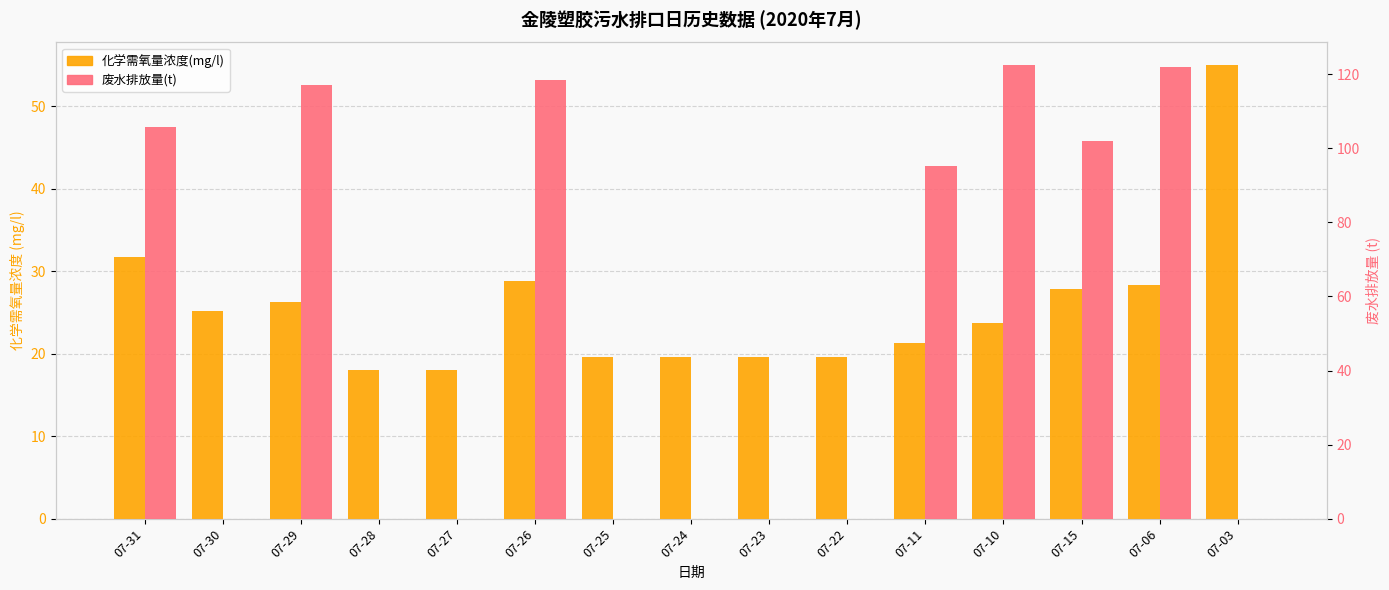

At 07-23, list the series in order from largest to smallest.

化学需氧量浓度(mg/l), 废水排放量(t)